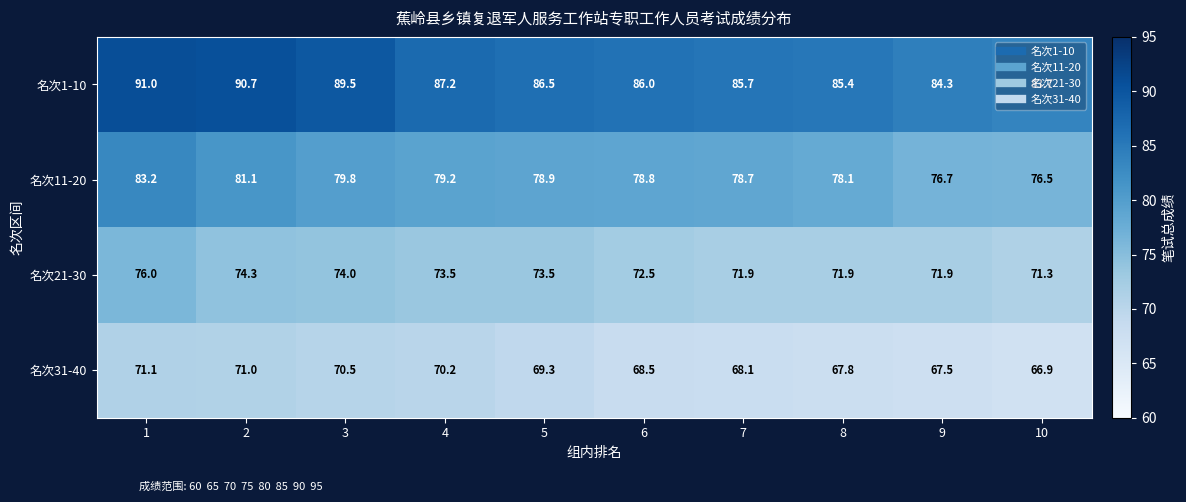

Count the number of categories in the chart.

10